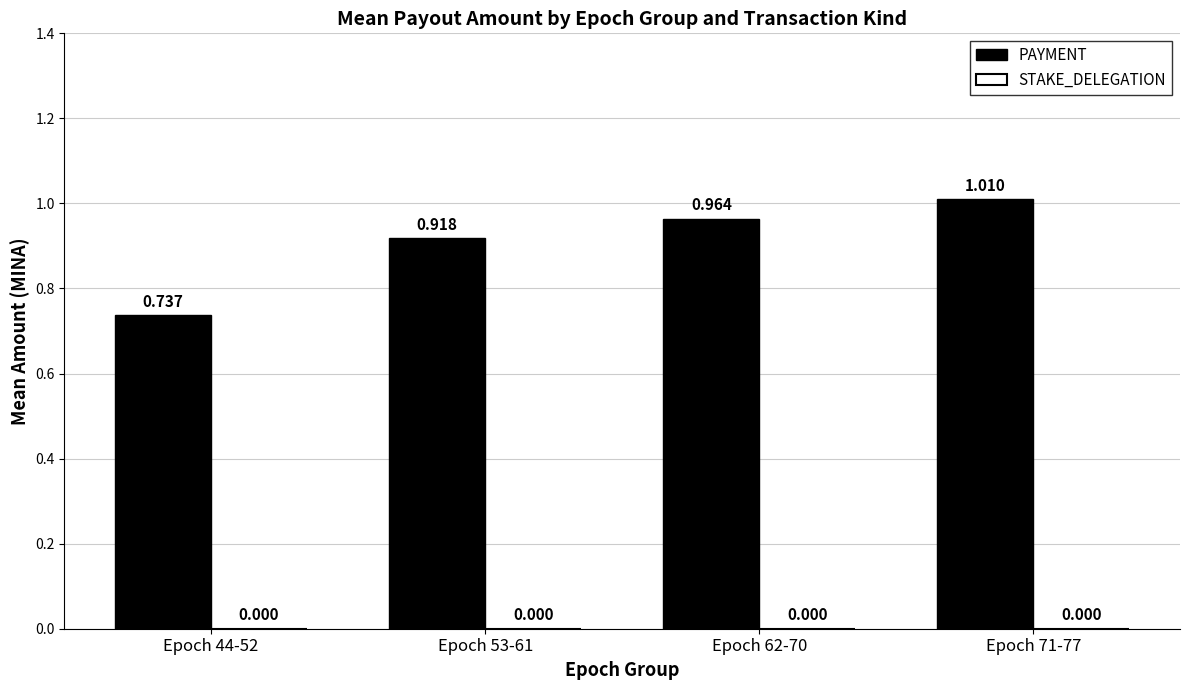

Which has a higher value, Epoch 71-77 or Epoch 53-61?

Epoch 71-77